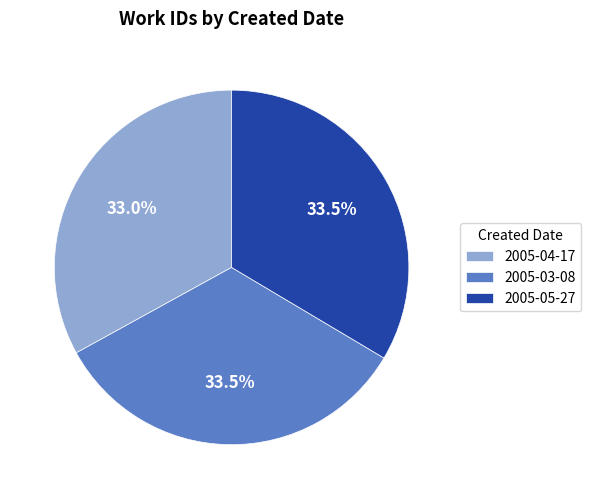

Does any single category account for the majority?

No